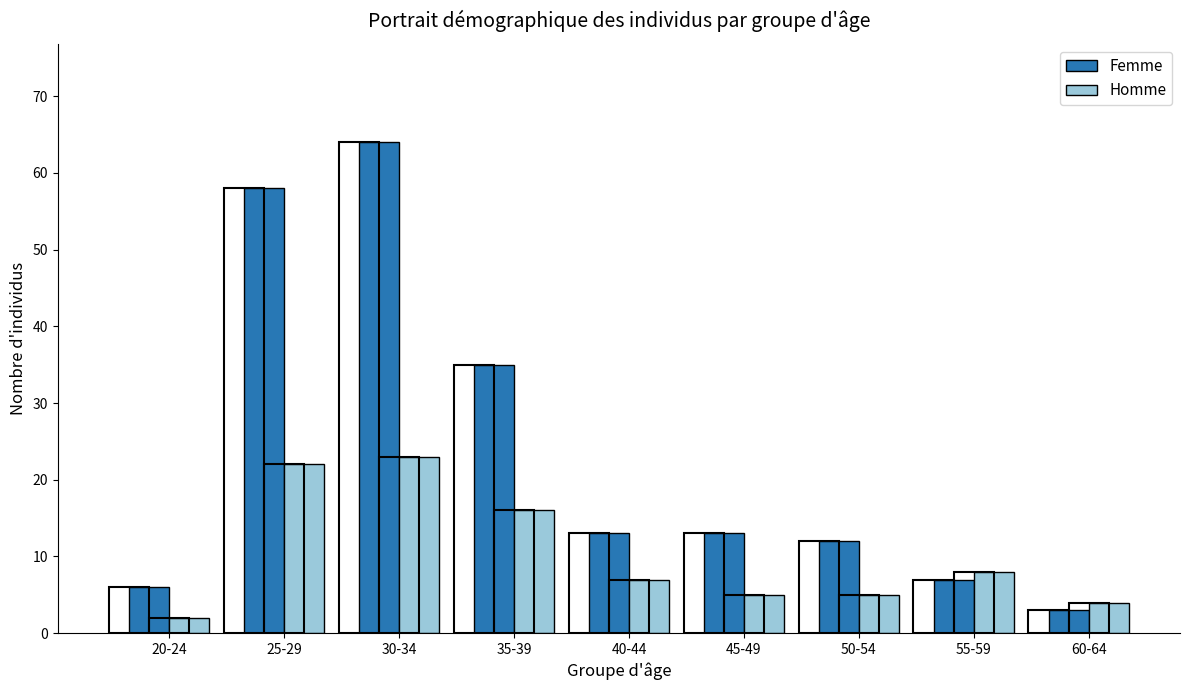

The value of Homme at 20-24 is 3. True or false?

False